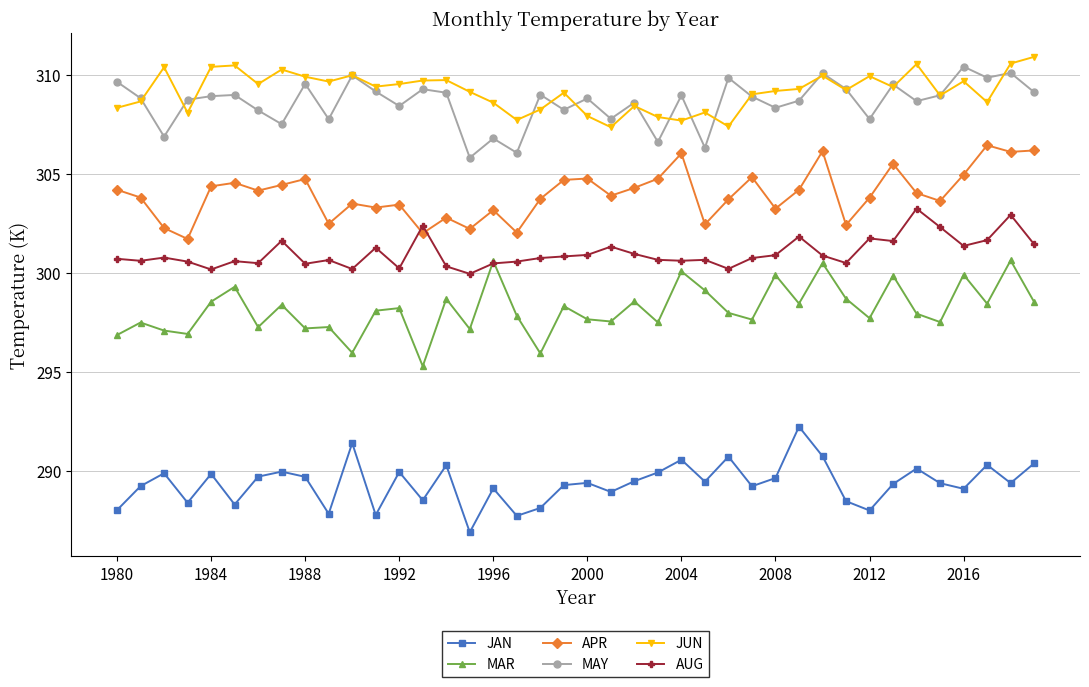

At how many categories does at least one series exceed 293?

40